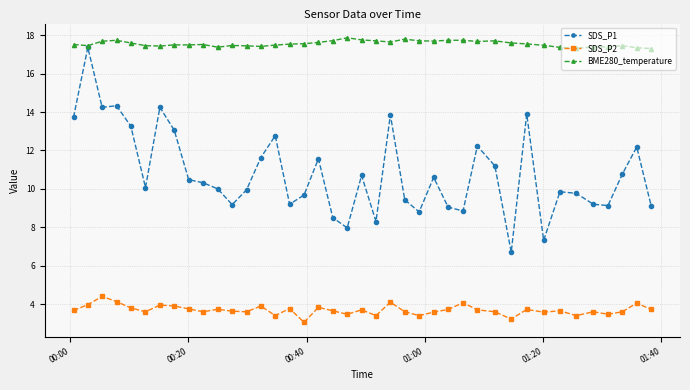

Which series has the largest range (max minus min)?

SDS_P1